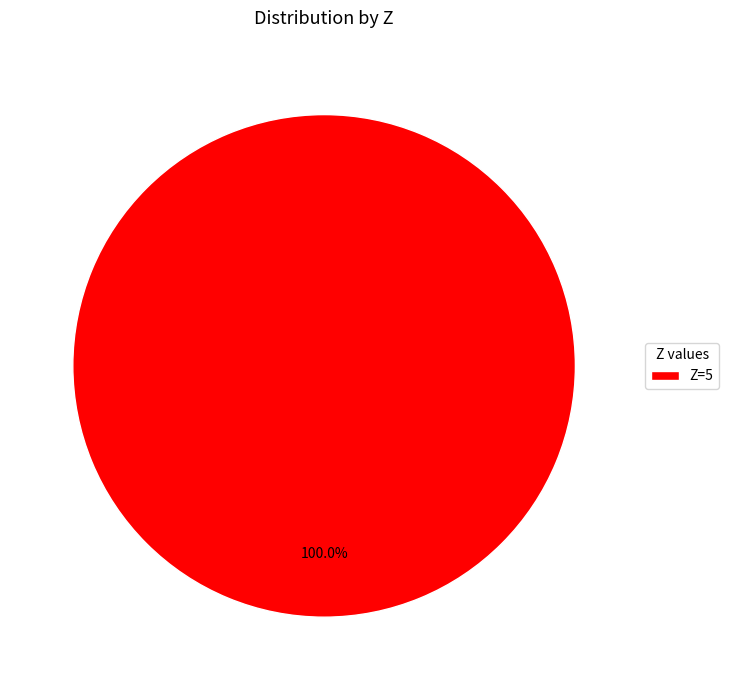

Rank the categories by value from highest to lowest.

Z=5